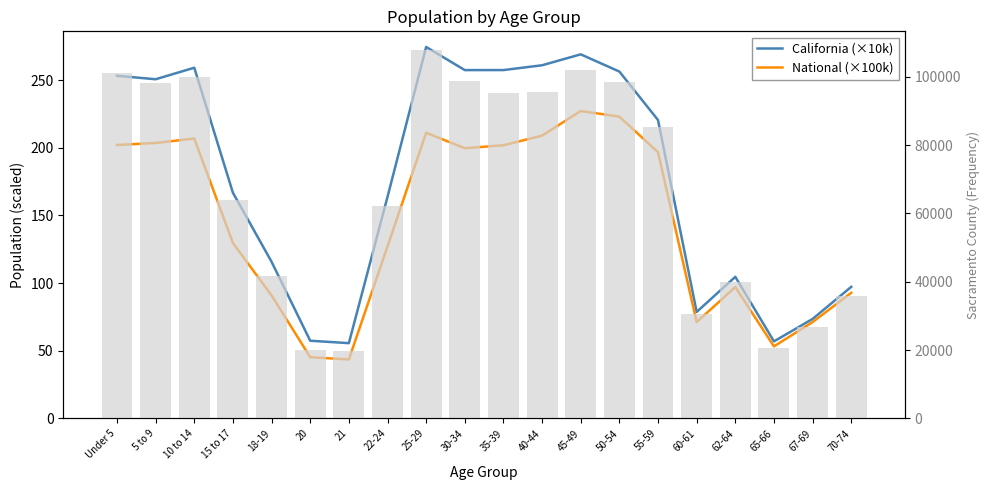

Reading left to right, what are all the values shown in this chart?

California (×10k): 253.1	250.6	259.1	166.7	115.7	57.4	55.6	163.7	274.4	257.3	257.4	260.9	269.0	256.3	220.4	78.6	104.6	56.9	73.5	97.2
National (×100k): 202.0	203.5	206.8	129.5	90.9	45.2	43.5	127.1	211.0	199.6	201.8	208.9	227.1	223.0	196.6	71.1	97.0	53.2	71.2	92.8